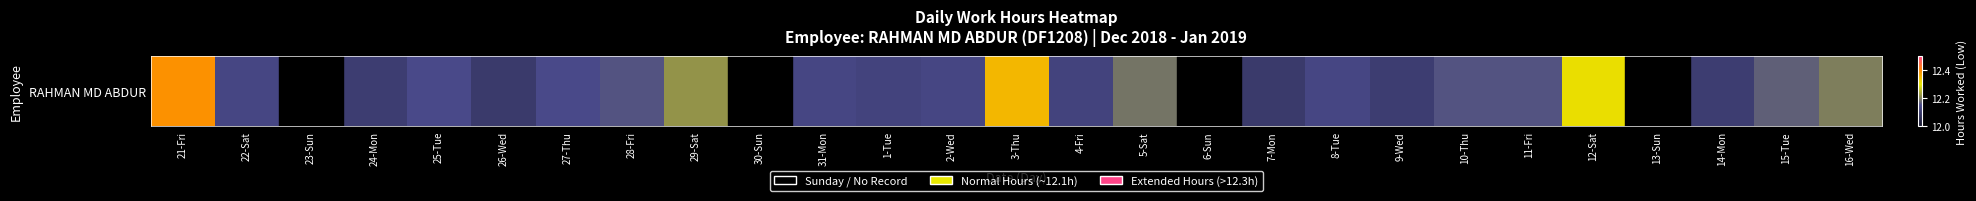

The chart shows a value of 20.1 at 26-Wed. True or false?

False